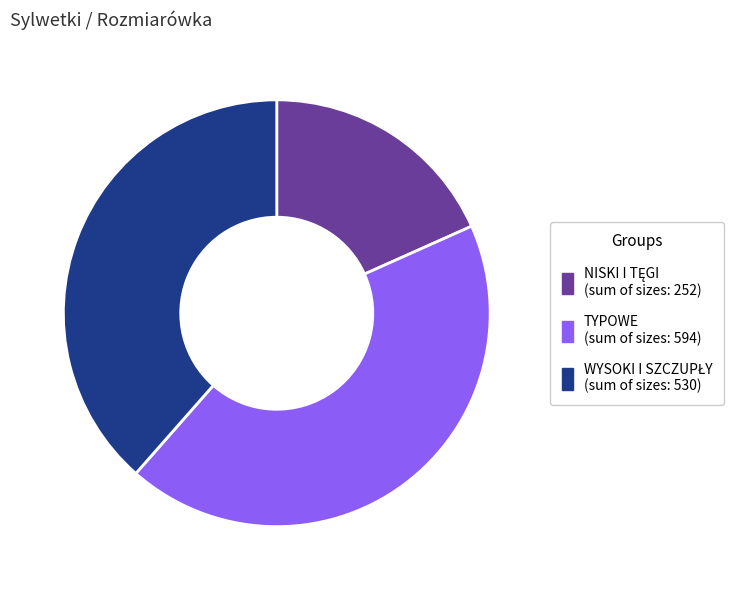

Is there any slice that represents more than half of the pie?

No